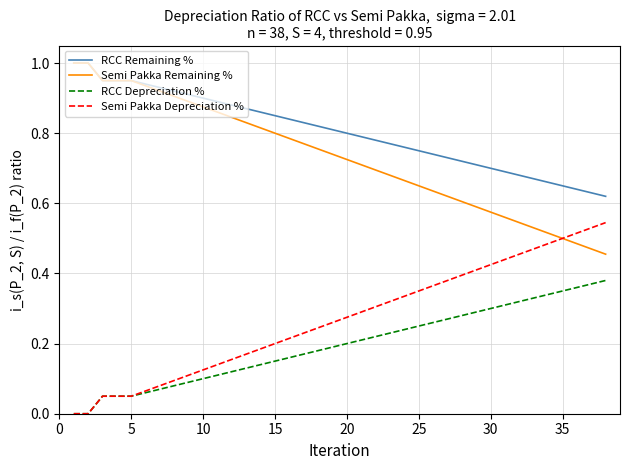

Which series has the largest total across all categories?

RCC Remaining %